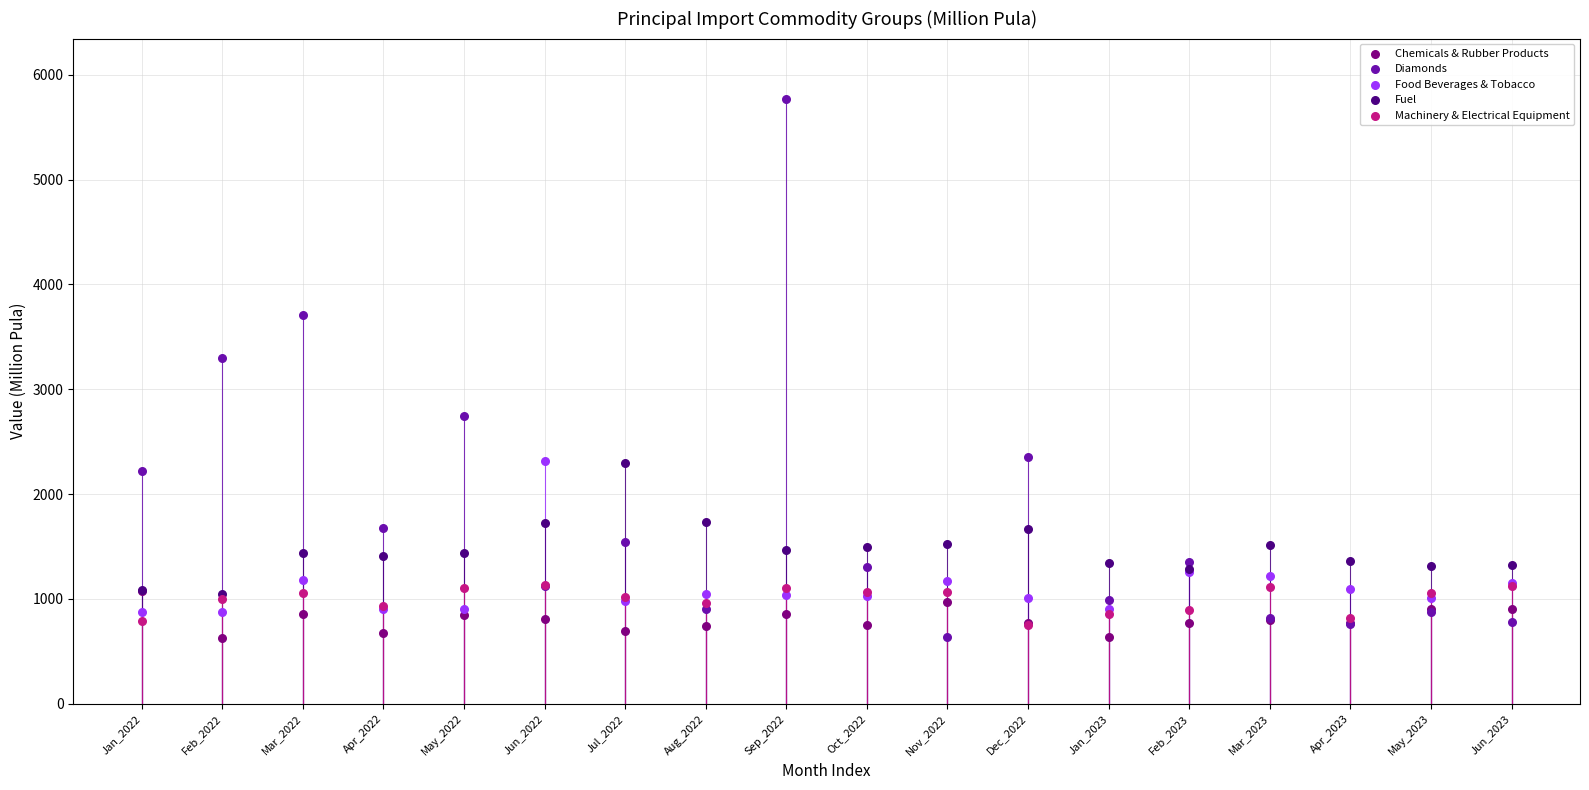

Across all series, what Y value is closest to 3198?

3295.7